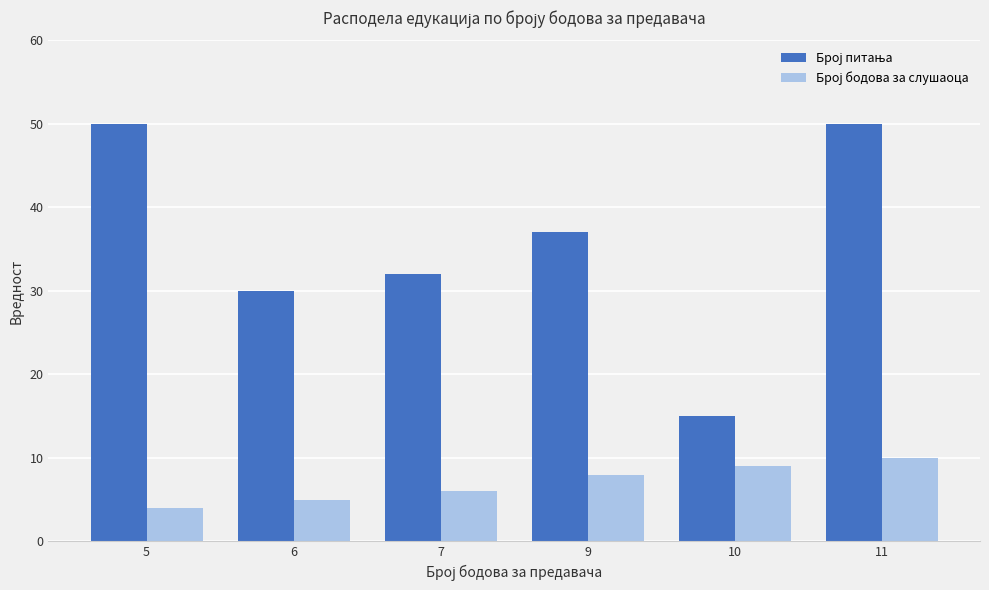

How many bars are there in each group?

2